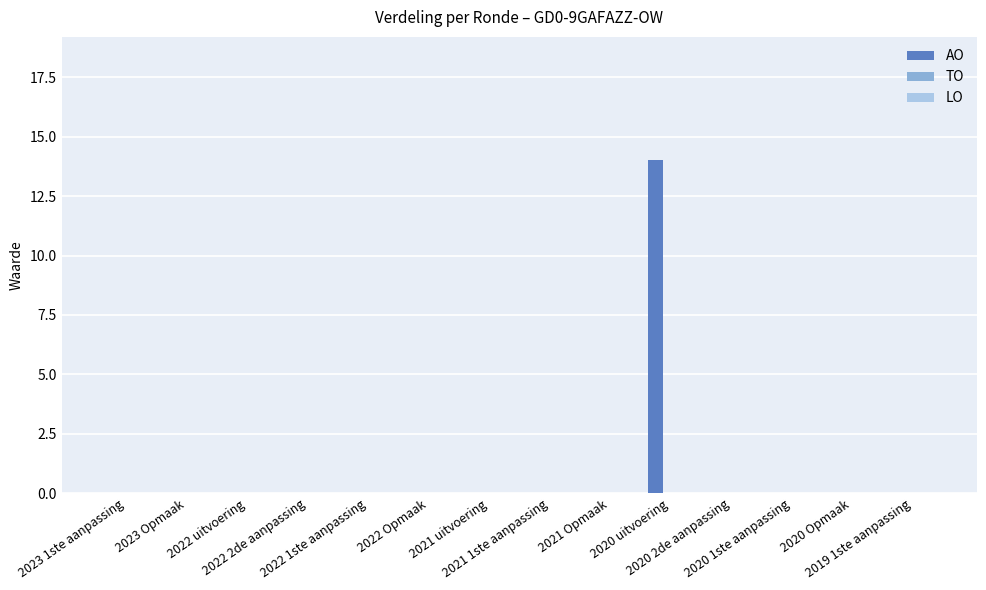

Are the bars horizontal?

No